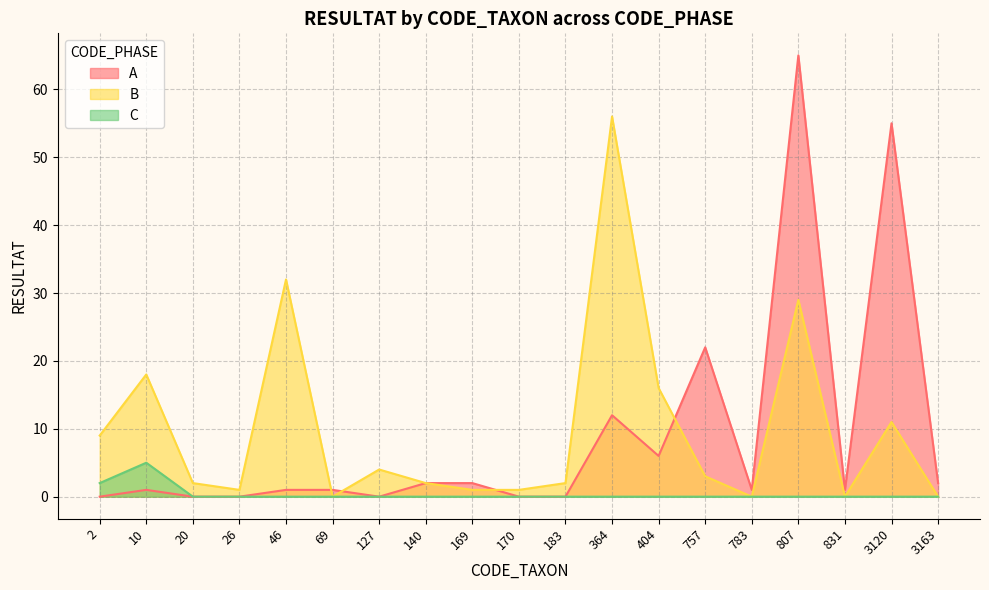

Where is the first local maximum for C?

10